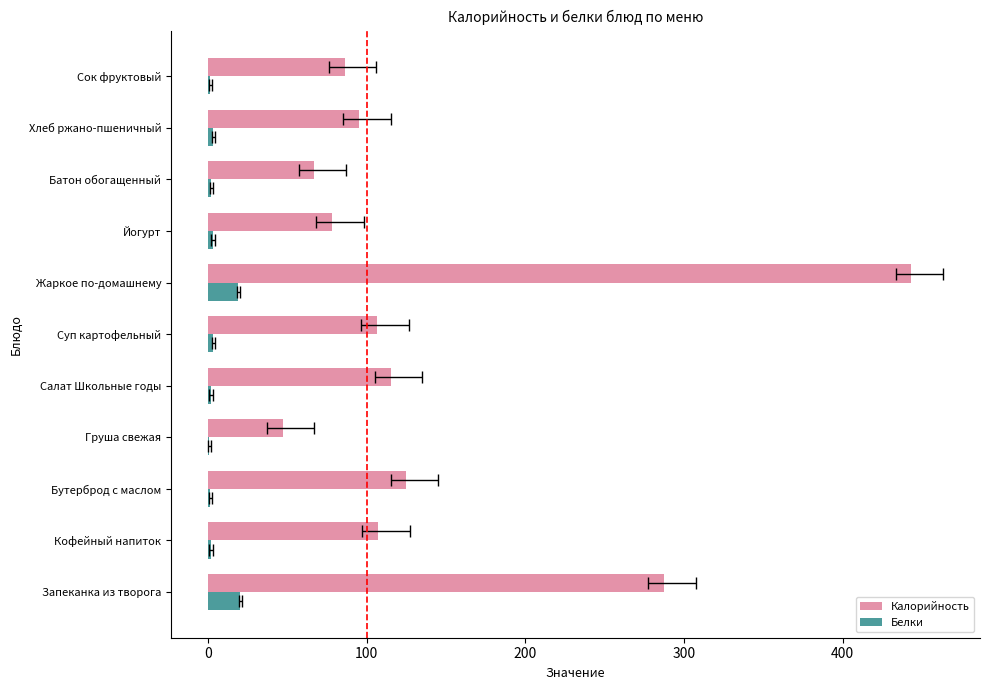

Between Бутерброд с маслом and Жаркое по-домашнему, which series saw the biggest shift?

Калорийность